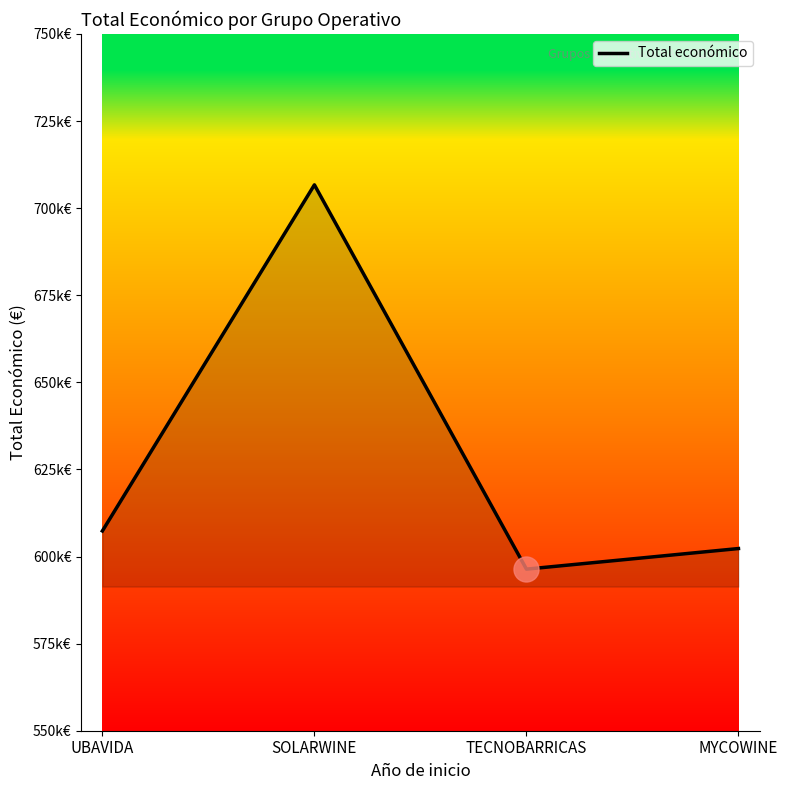

Reading left to right, list all the values displayed in this chart.

607342.0	706697.0	596384.0	602295.4